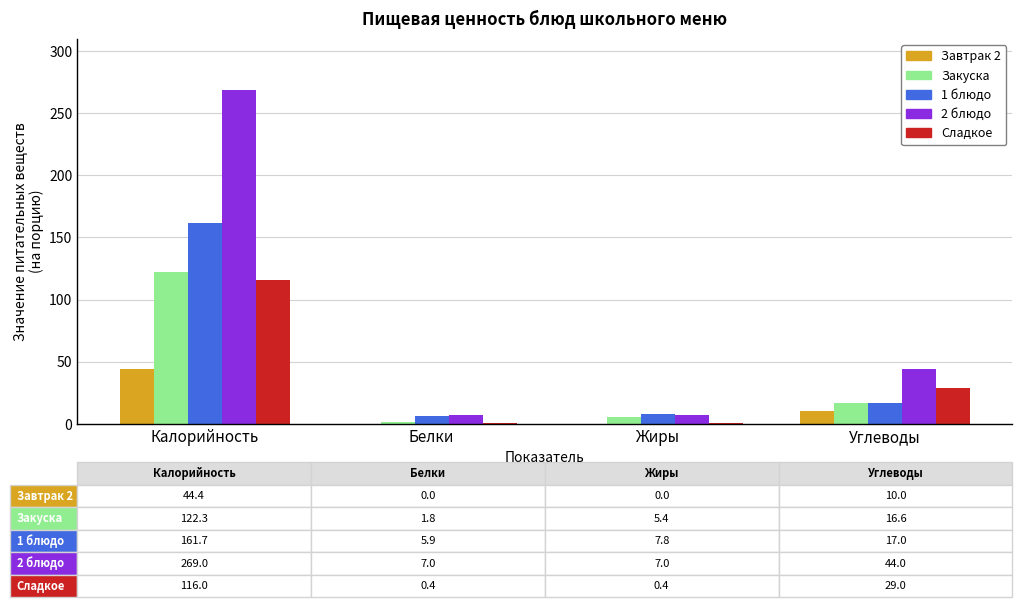

Where is 1 блюдо nearest to the value 83?

Углеводы